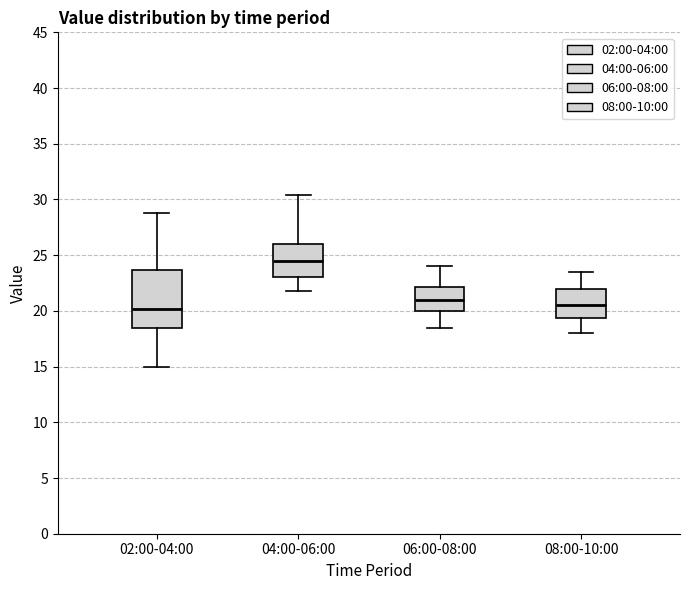

Reading left to right, read every box against the y-axis: the position of its median line, the range the box covers, and the ends of its whiskers. The values are not printed on the chart, so give them approximately, as read against the axis.

02:00-04:00: median 20.0, box 18.5 to 23.5, whiskers 15.0 to 29.0
04:00-06:00: median 24.5, box 23.0 to 26.0, whiskers 22.0 to 30.5
06:00-08:00: median 21.0, box 20.0 to 22.0, whiskers 18.5 to 24.0
08:00-10:00: median 20.5, box 19.5 to 22.0, whiskers 18.0 to 23.5